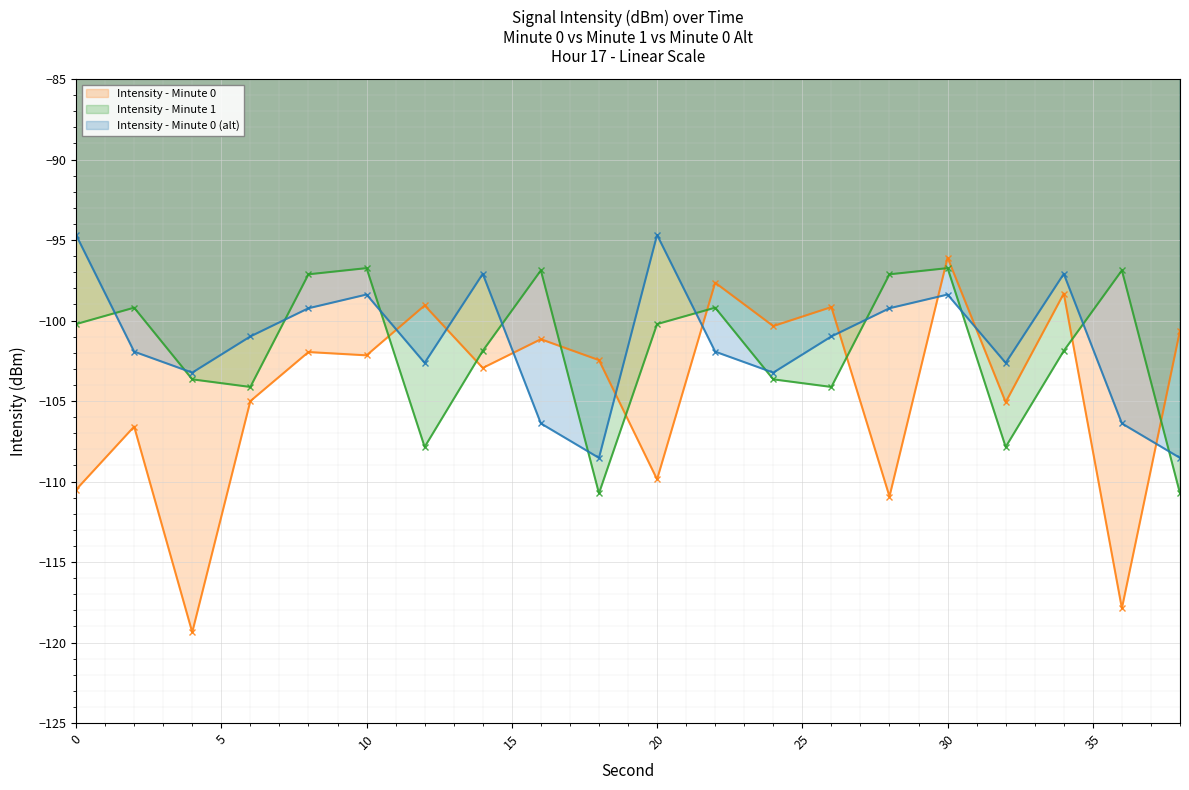

Where does the Intensity - Minute 1 series first go above -100?

2